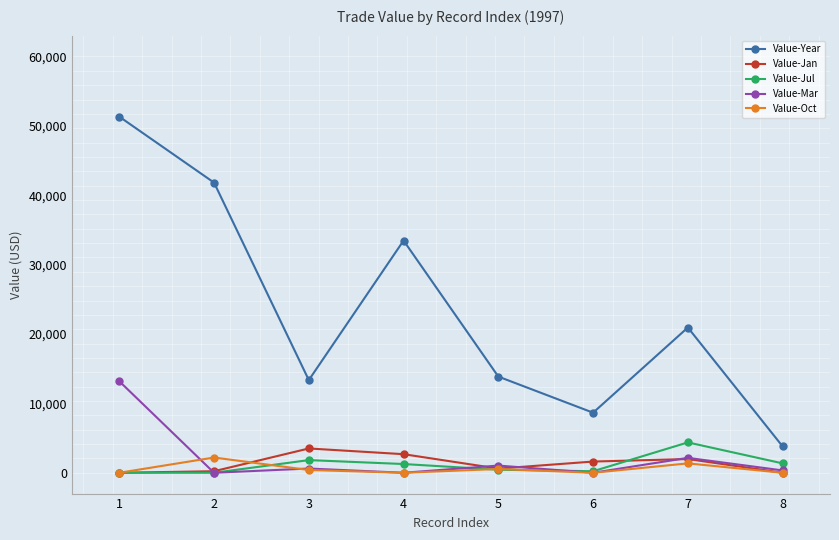

What are all the series names shown in the legend?

Value-Year, Value-Jan, Value-Jul, Value-Mar, Value-Oct